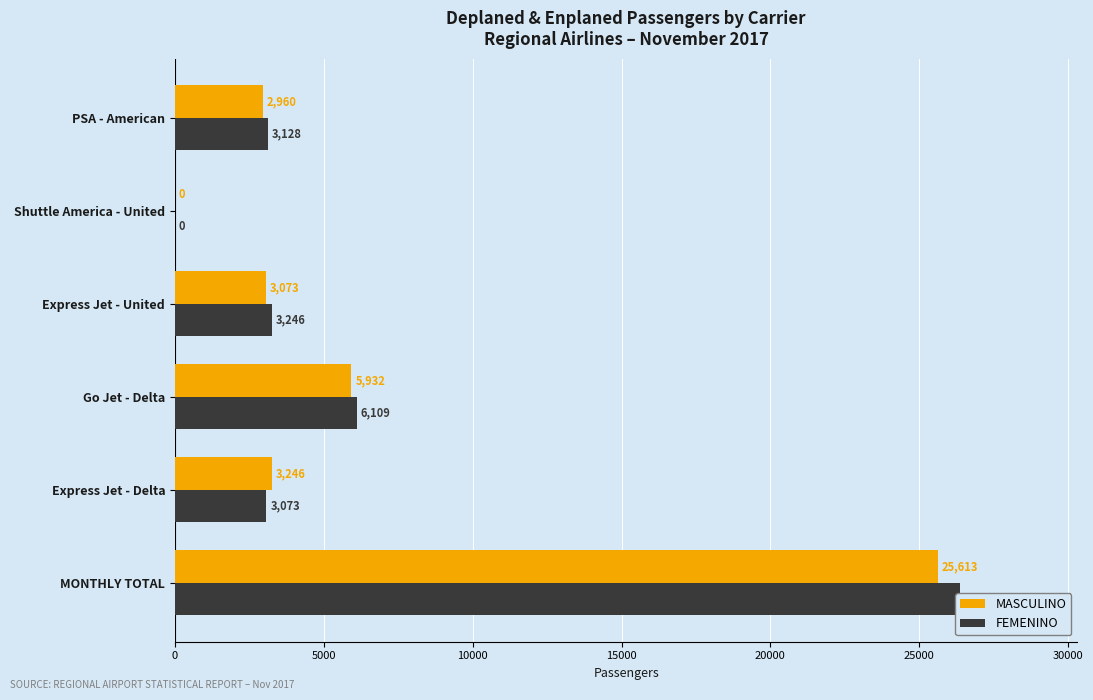

Does the chart contain any negative values?

No